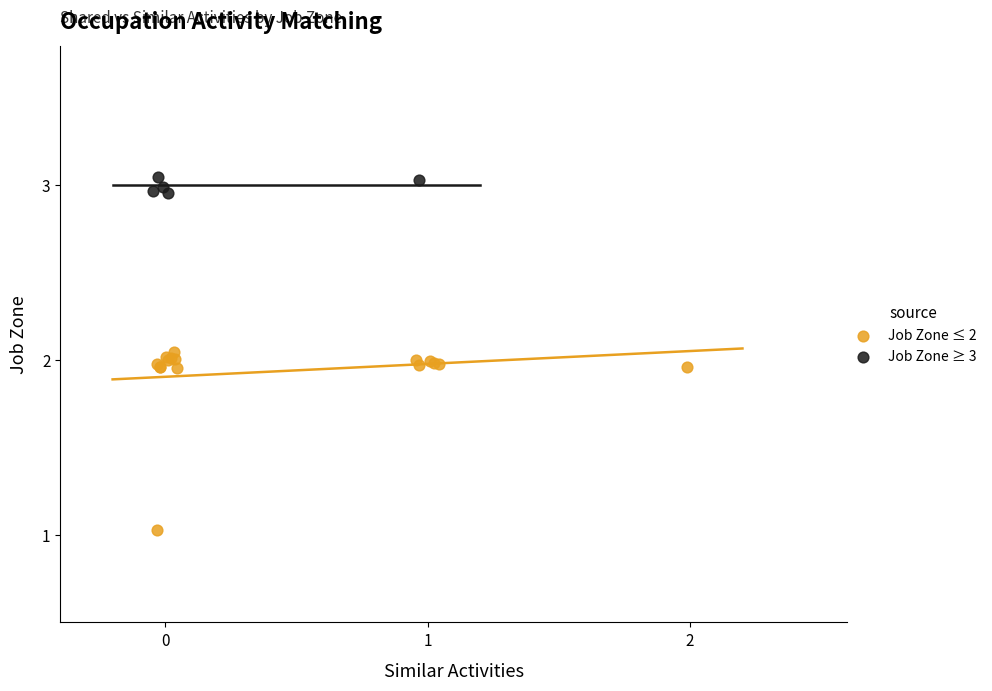

Which series has the largest Y range (max minus min)?

Job Zone ≤ 2